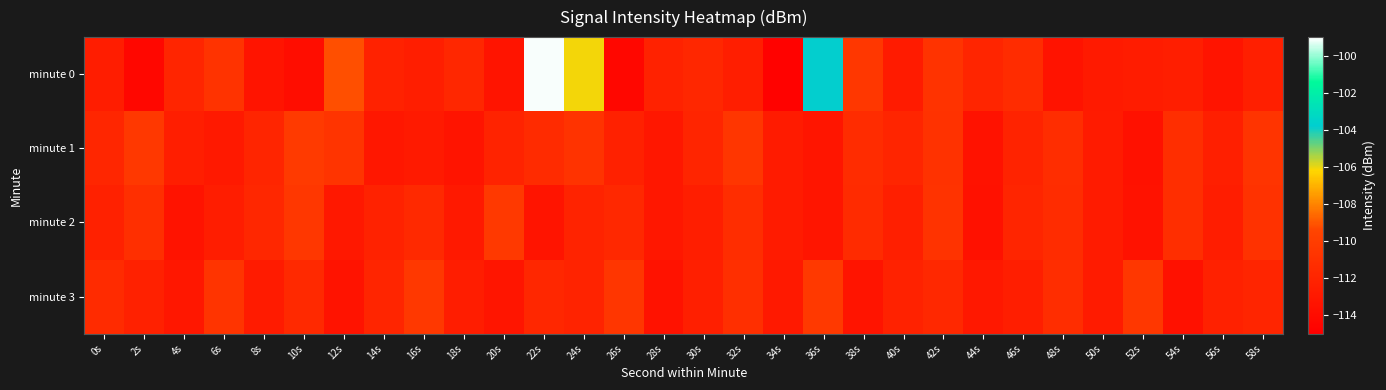

Reading left to right, what are all the values shown in this chart?

minute 0: 0s=-112.6	2s=-114.3	4s=-111.9	6s=-110.8	8s=-113.4	10s=-113.9	12s=-109.1	14s=-112.2	16s=-112.5	18s=-111.8	20s=-113.3	22s=-99.1	24s=-106.1	26s=-114.3	28s=-112.2	30s=-111.8	32s=-112.6	34s=-114.8	36s=-103.8	38s=-110.4	40s=-112.7	42s=-110.8	44s=-112.0	46s=-111.4	48s=-113.4	50s=-112.9	52s=-112.7	54s=-112.5	56s=-113.3	58s=-112.4
minute 1: 0s=-111.8	2s=-110.4	4s=-112.4	6s=-112.9	8s=-112.0	10s=-110.2	12s=-110.7	14s=-113.1	16s=-112.8	18s=-113.3	20s=-112.1	22s=-111.5	24s=-110.8	26s=-112.3	28s=-113.1	30s=-111.9	32s=-110.6	34s=-112.7	36s=-113.2	38s=-111.4	40s=-112.0	42s=-110.9	44s=-113.5	46s=-112.1	48s=-111.3	50s=-112.8	52s=-113.6	54s=-111.2	56s=-112.4	58s=-110.7
minute 2: 0s=-112.3	2s=-111.1	4s=-113.4	6s=-112.6	8s=-111.8	10s=-110.5	12s=-113.0	14s=-112.2	16s=-111.6	18s=-112.9	20s=-110.3	22s=-113.3	24s=-112.1	26s=-111.7	28s=-113.1	30s=-112.5	32s=-111.3	34s=-112.8	36s=-113.2	38s=-111.5	40s=-112.4	42s=-110.8	44s=-113.6	46s=-112.0	48s=-111.4	50s=-112.7	52s=-113.5	54s=-111.2	56s=-112.6	58s=-110.9
minute 3: 0s=-111.5	2s=-112.3	4s=-113.1	6s=-110.7	8s=-112.8	10s=-111.6	12s=-113.4	14s=-112.0	16s=-110.4	18s=-112.6	20s=-113.2	22s=-111.8	24s=-112.1	26s=-110.6	28s=-113.5	30s=-112.4	32s=-111.1	34s=-112.9	36s=-110.3	38s=-113.3	40s=-112.2	42s=-111.7	44s=-113.0	46s=-112.5	48s=-111.3	50s=-112.7	52s=-110.5	54s=-113.6	56s=-112.3	58s=-111.9